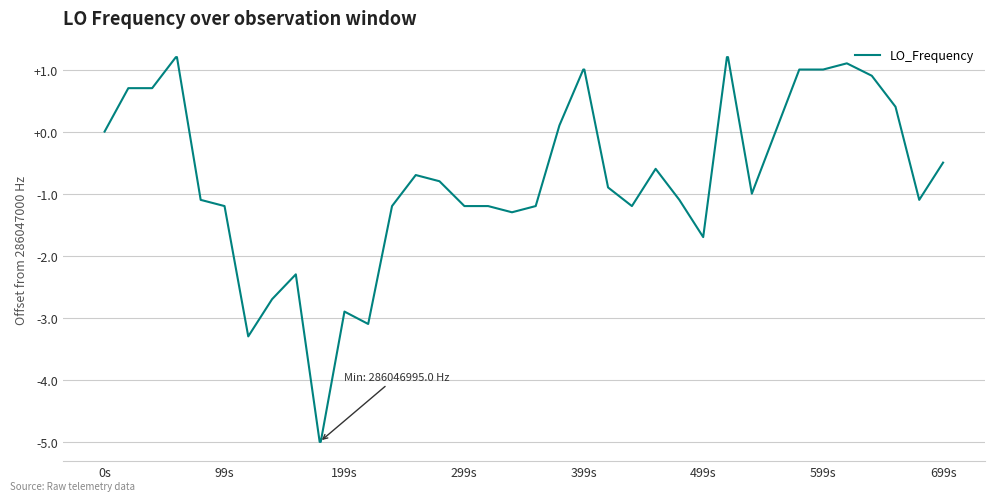

How many distinct data groups are displayed?

1